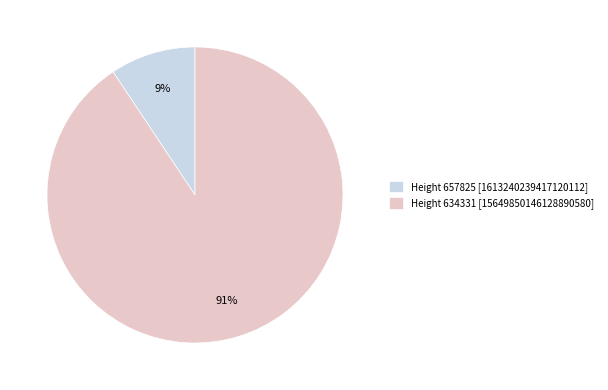

Combined, do Height 634331 and Height 657825 account for over 50%?

Yes